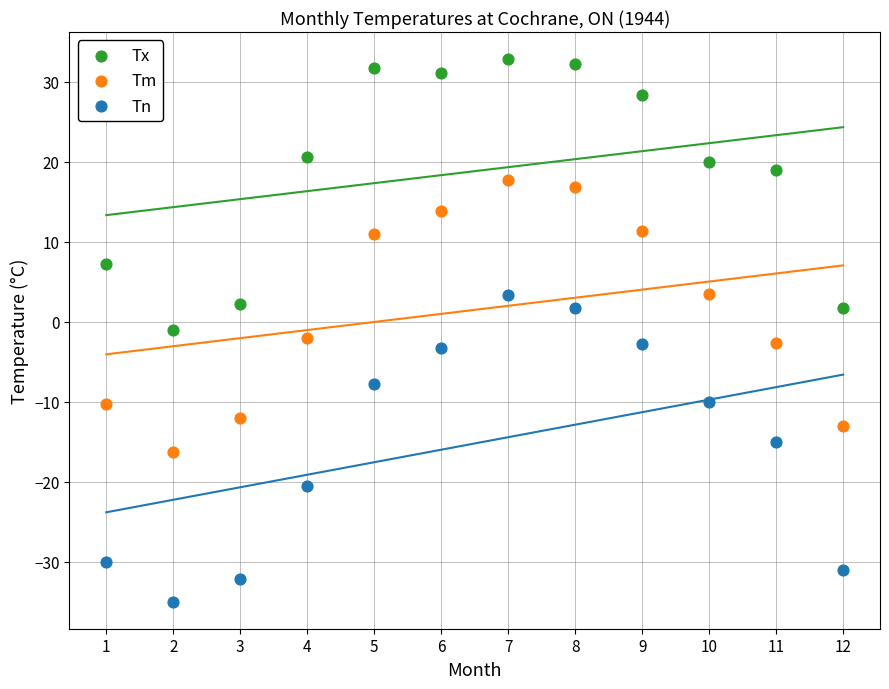

What are all the series names shown in the legend?

Tx, Tm, Tn